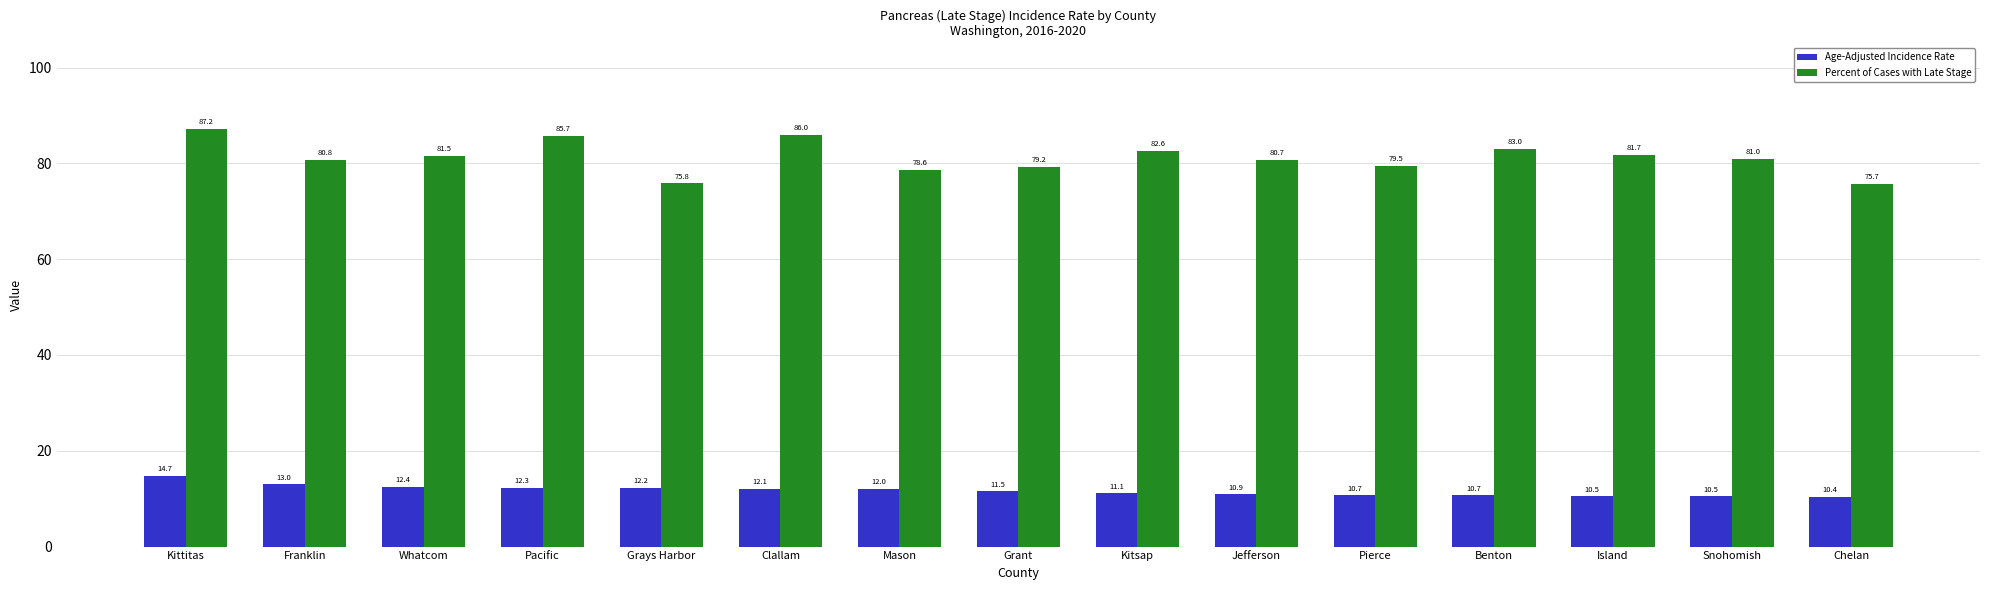

What is the approximate value of Percent of Cases with Late Stage at Grays Harbor?

75.8